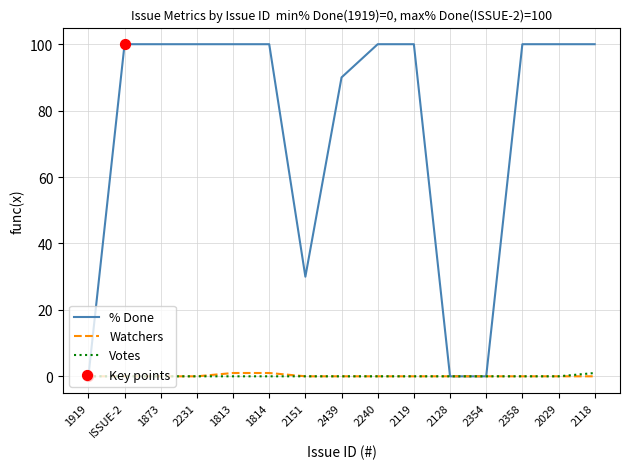

Which series has the widest spread of values?

% Done